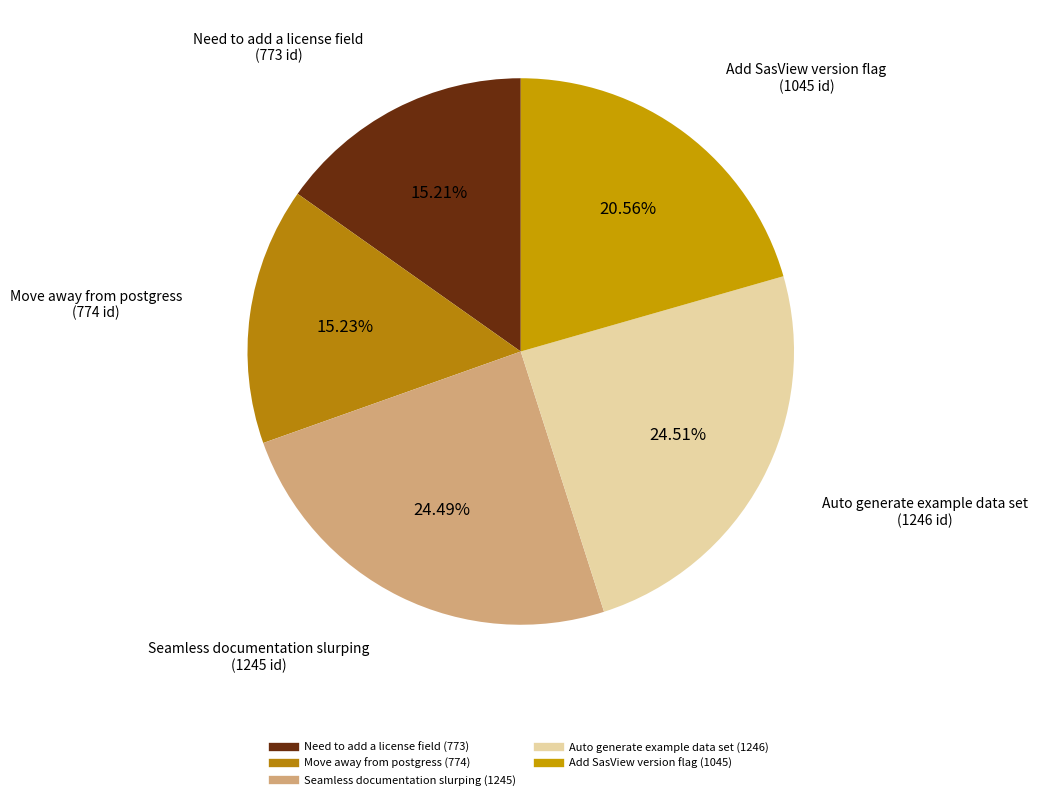

How many slices are in this pie chart?

5